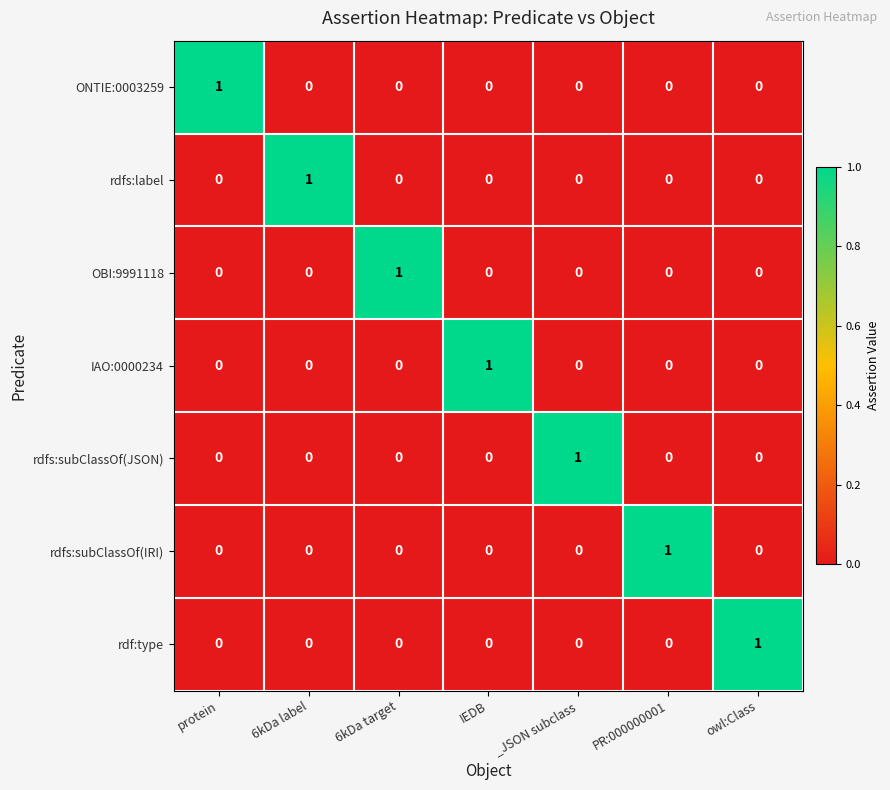

How many data points in rdfs:subClassOf(JSON) are above 0?

1